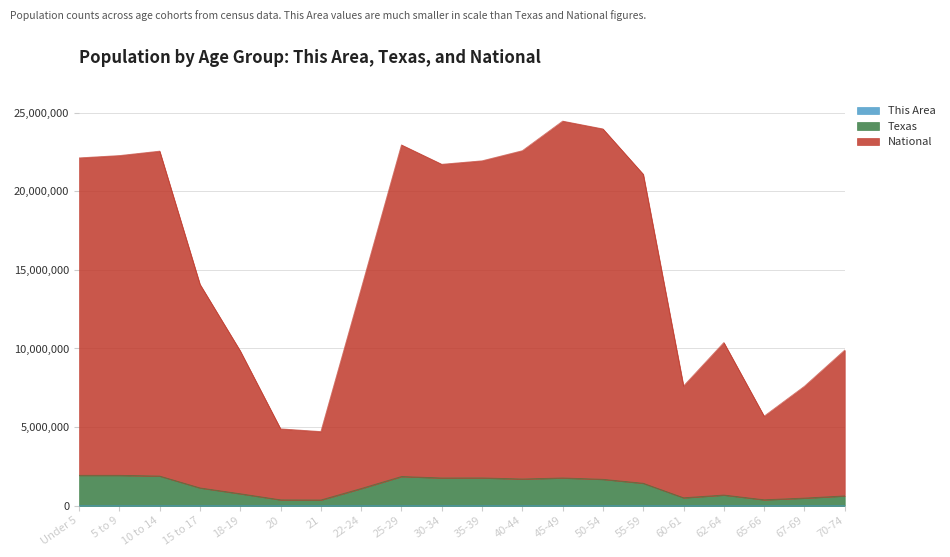

At which category does the chart reach its minimum across all series?

21